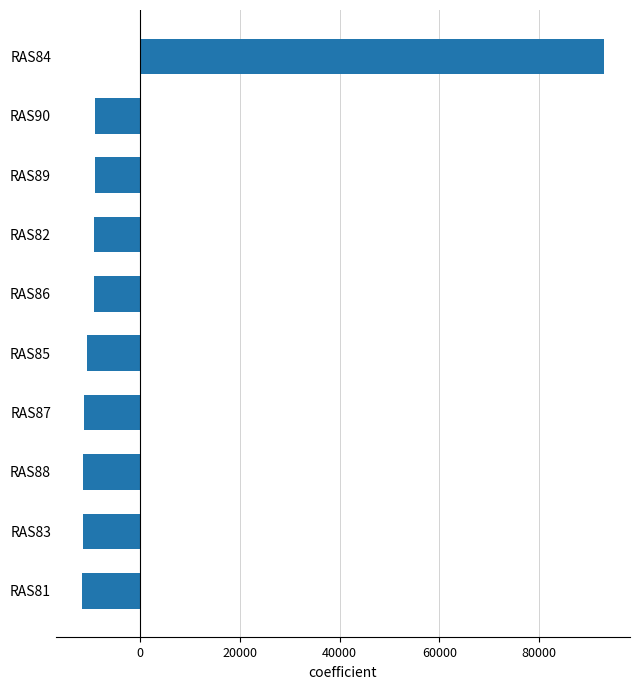

How many data points does each series have?

10